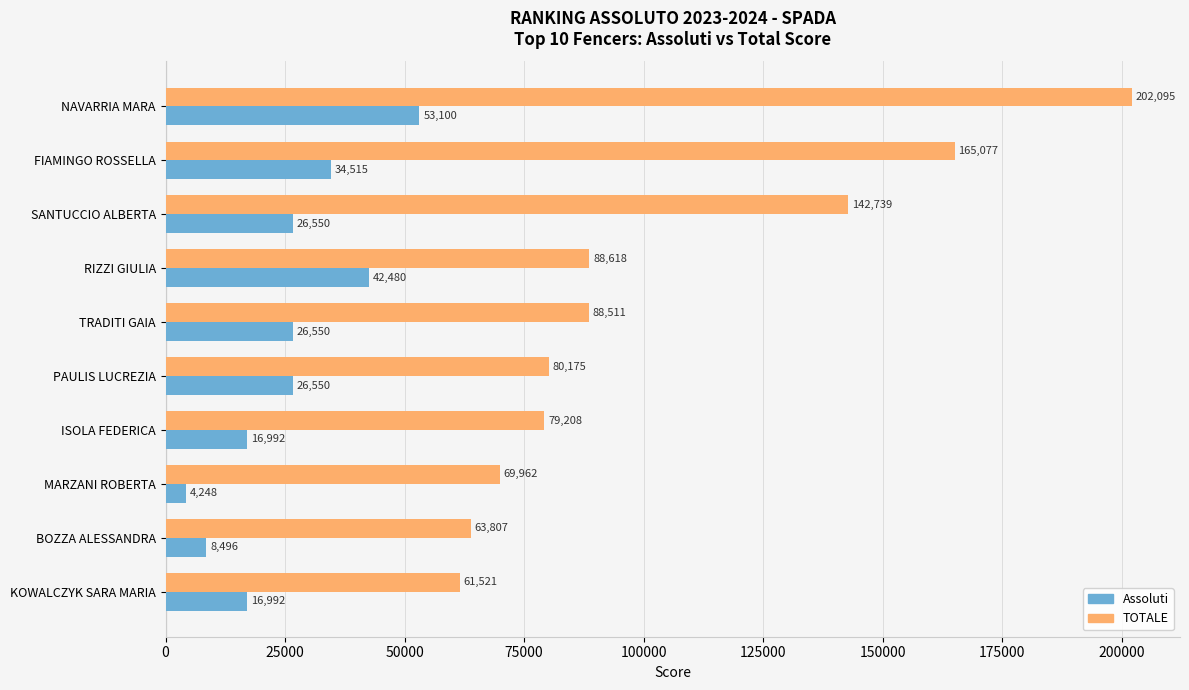

List the labels in order of TOTALE value, largest first.

NAVARRIA MARA, FIAMINGO ROSSELLA, SANTUCCIO ALBERTA, RIZZI GIULIA, TRADITI GAIA, PAULIS LUCREZIA, ISOLA FEDERICA, MARZANI ROBERTA, BOZZA ALESSANDRA, KOWALCZYK SARA MARIA